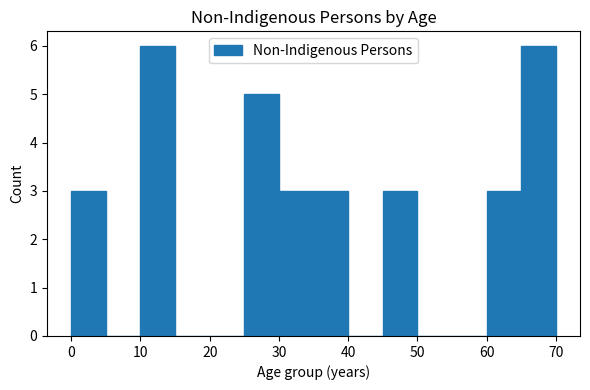

Reading left to right, list every bar in this chart as the range it spans on the x-axis followed by its height. The values are not printed on the chart, so give them approximately, as read against the axis.

0 to 5: 3
5 to 10: 0
10 to 15: 6
15 to 20: 0
20 to 25: 0
25 to 30: 5
30 to 35: 3
35 to 40: 3
40 to 45: 0
45 to 50: 3
50 to 55: 0
55 to 60: 0
60 to 65: 3
65 to 70: 6